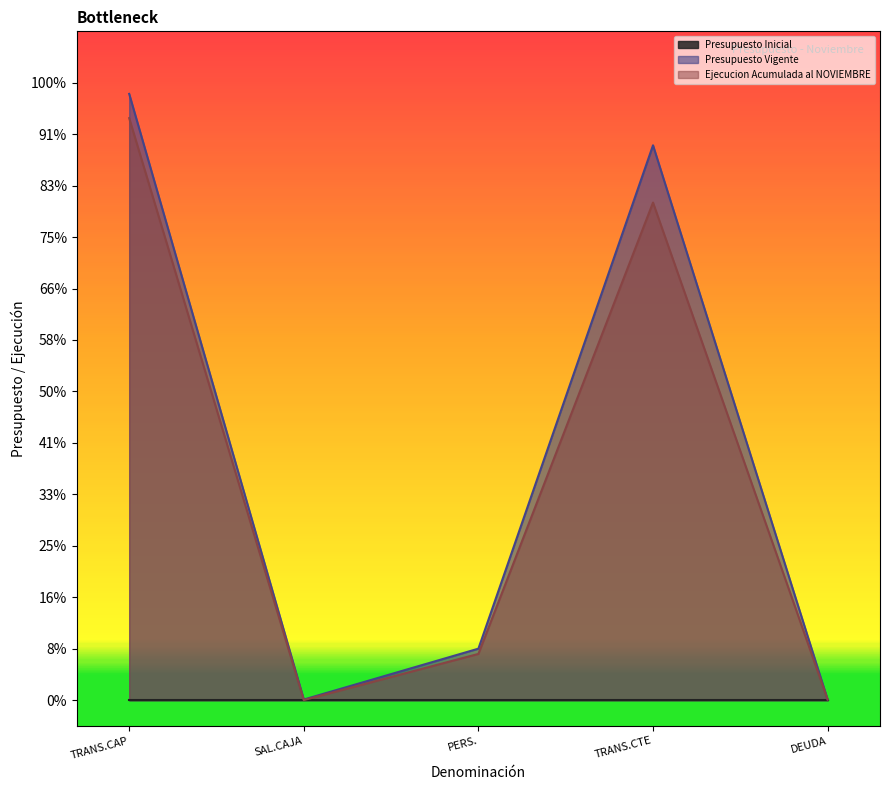

Which series has the widest spread of values?

Presupuesto Vigente